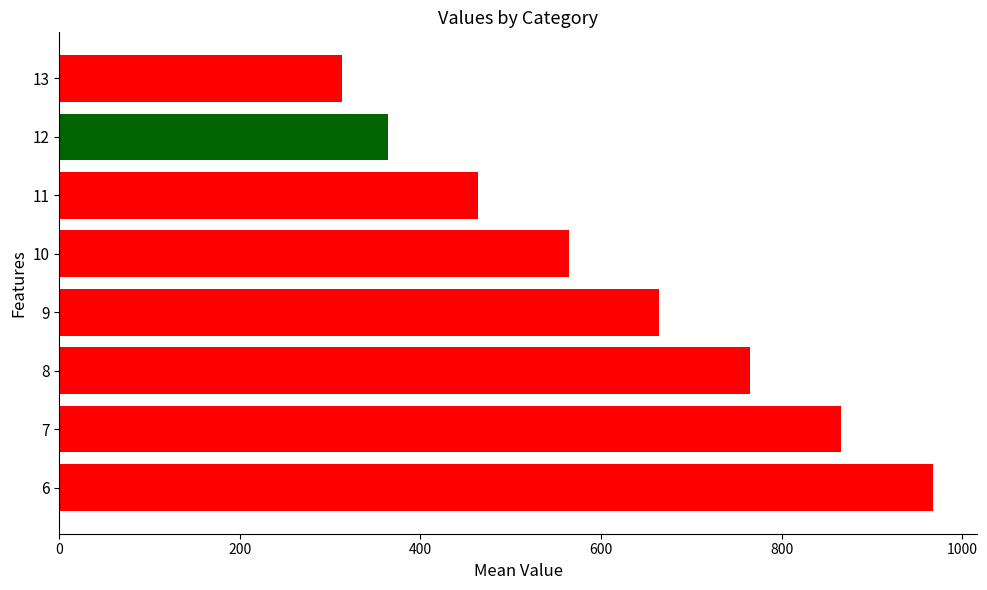

Reading bottom to top, transcribe all the data shown in this chart.

968.0	865.7	765.3	664.5	564.5	463.3	363.7	313.0